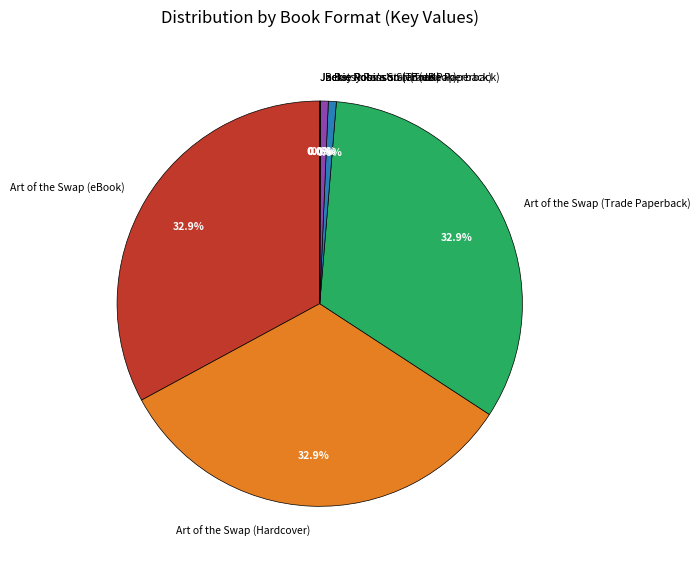

Does any single category account for the majority?

No